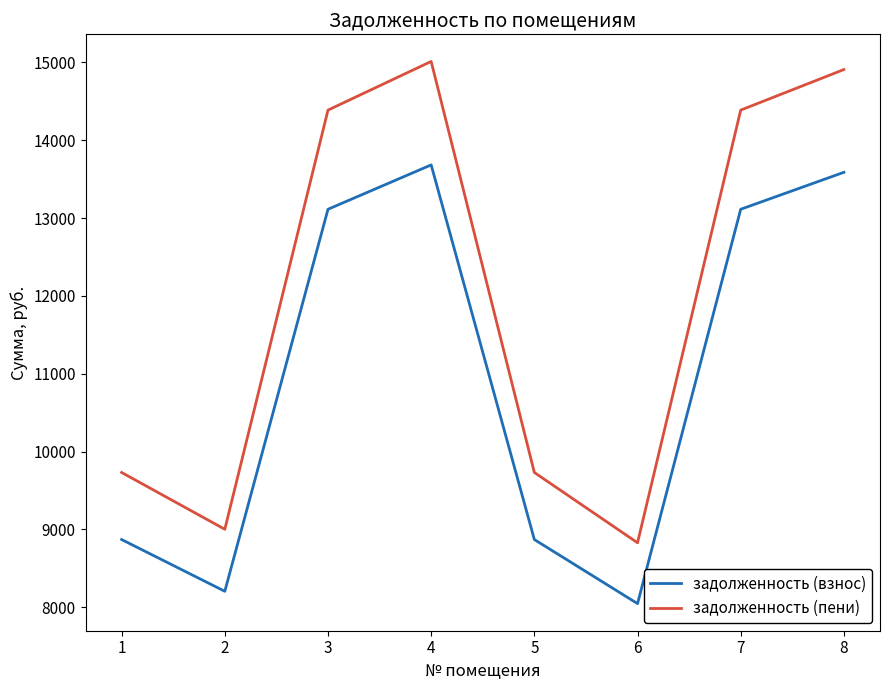

What is the difference between the maximum and second lowest values in the задолженность (взнос) series?

5479.6